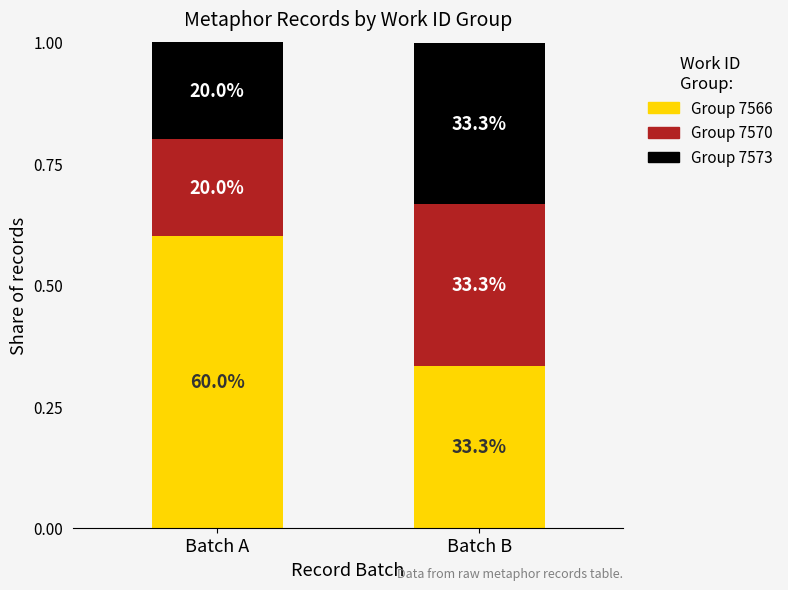

What is the difference between the Group 7566 values at Batch B and Batch A?

0.3